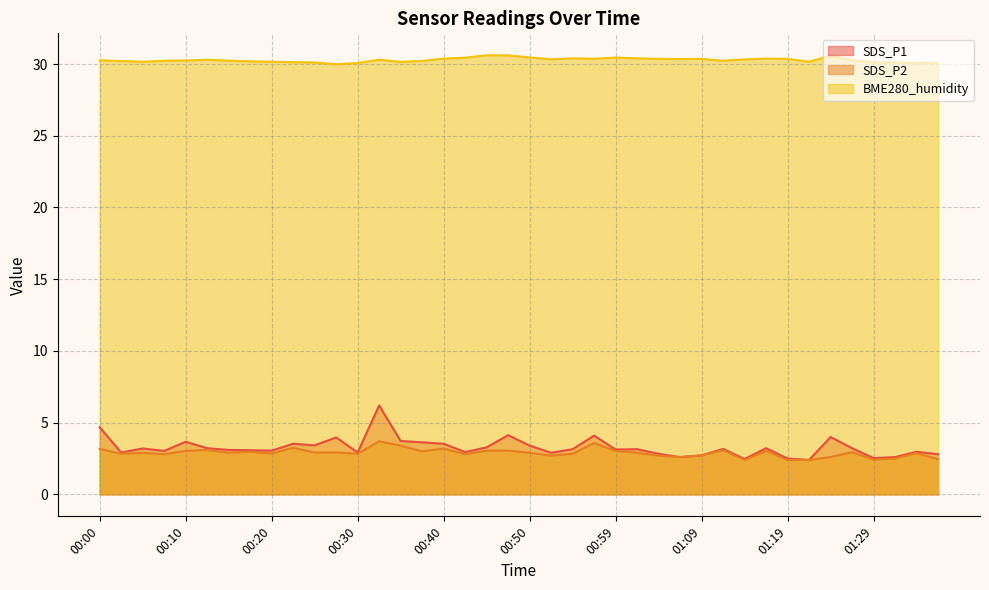

In SDS_P2, how many points are higher than both neighbors (excluding endpoints)?

11